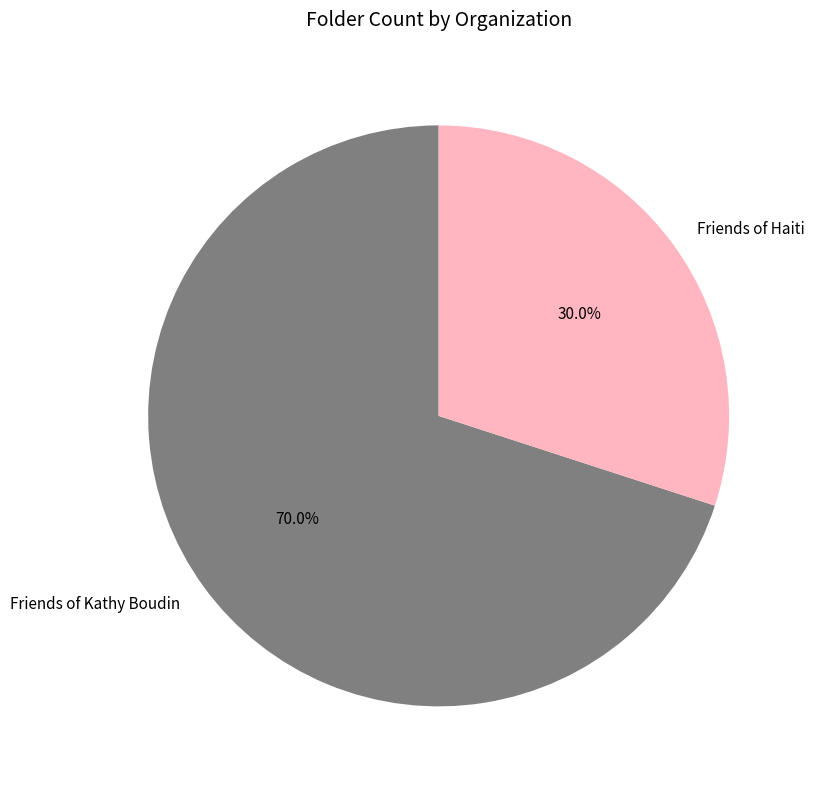

To the nearest percent, what is the difference between the largest and smallest slice percentages?

40%